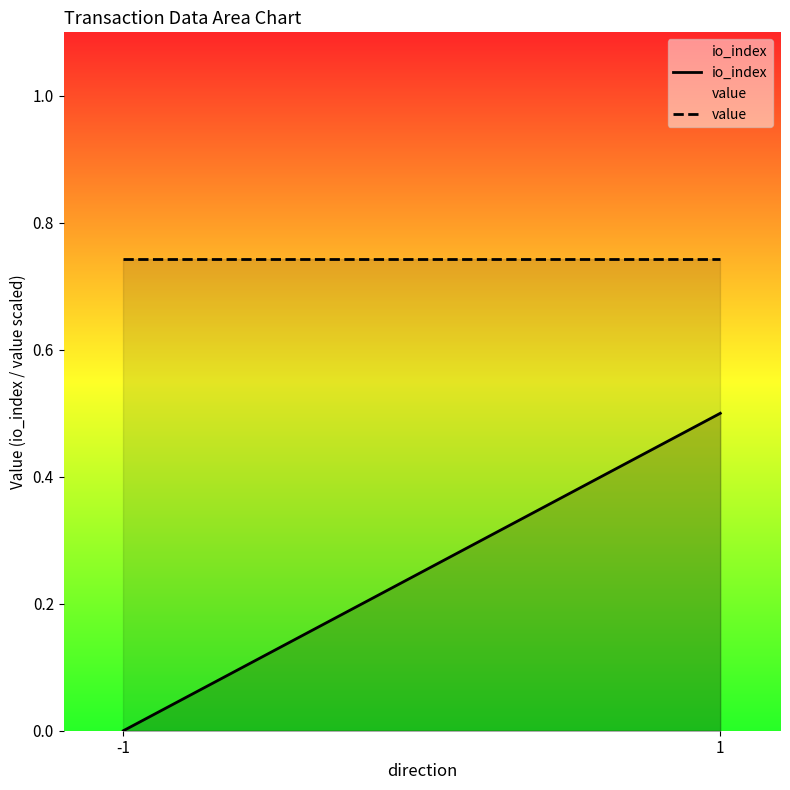

What is the sum of all io_index values?

0.5